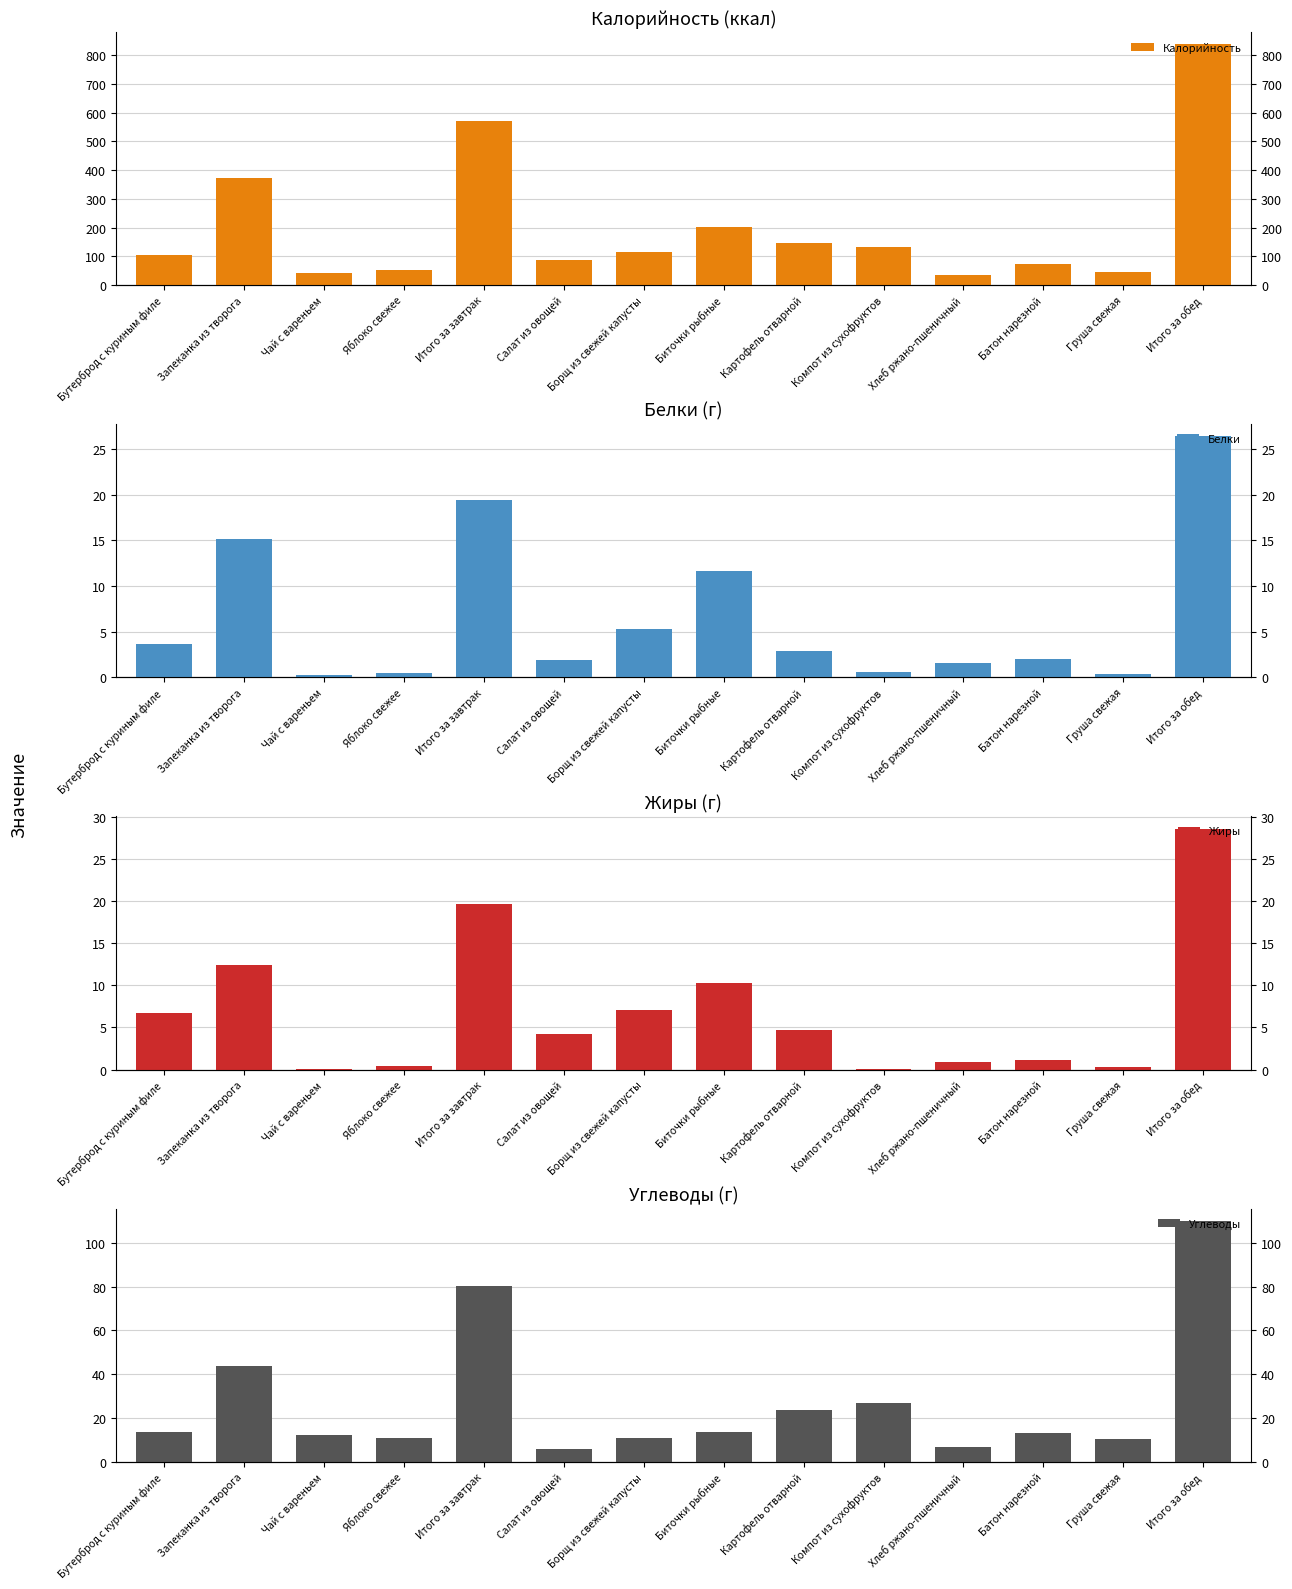

Which category has the lowest value in the Углеводы series?

Салат из овощей